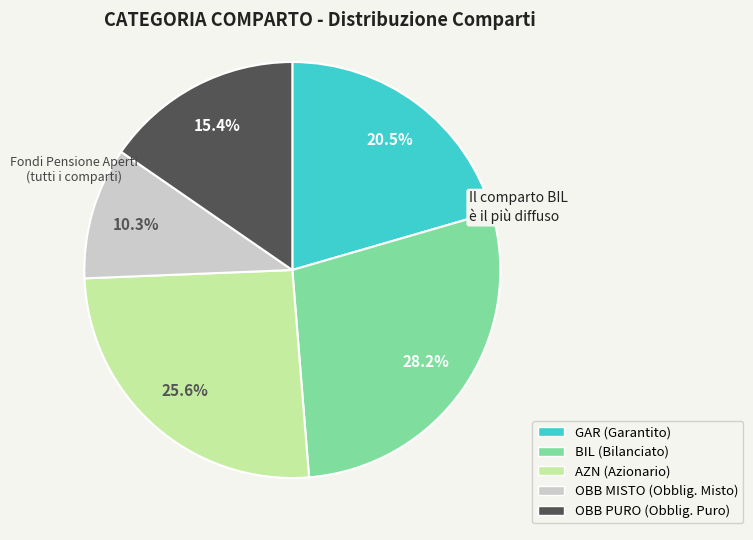

Approximately how many times larger is the value at OBB MISTO compared to AZN?

0.4